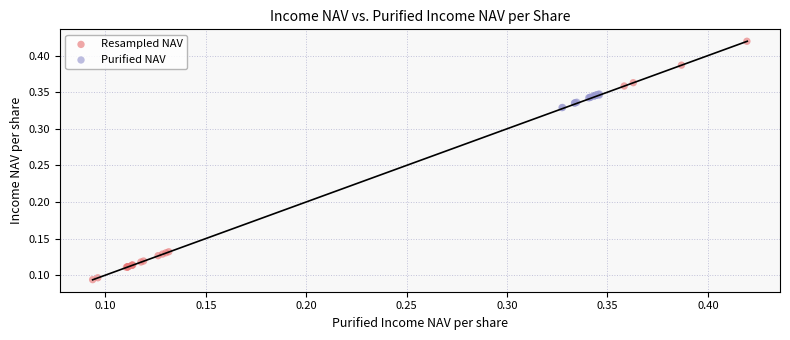

What are all the series names shown in the legend?

Resampled NAV, Purified NAV